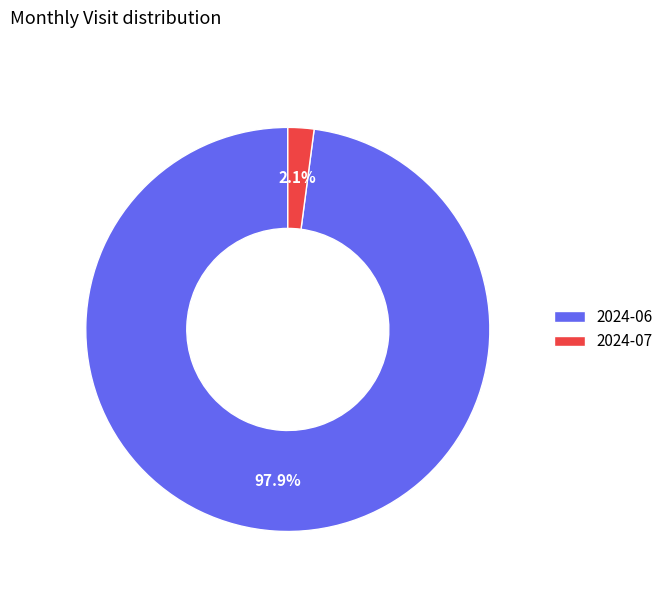

What percentage is NOT represented by 2024-06?

2.1%